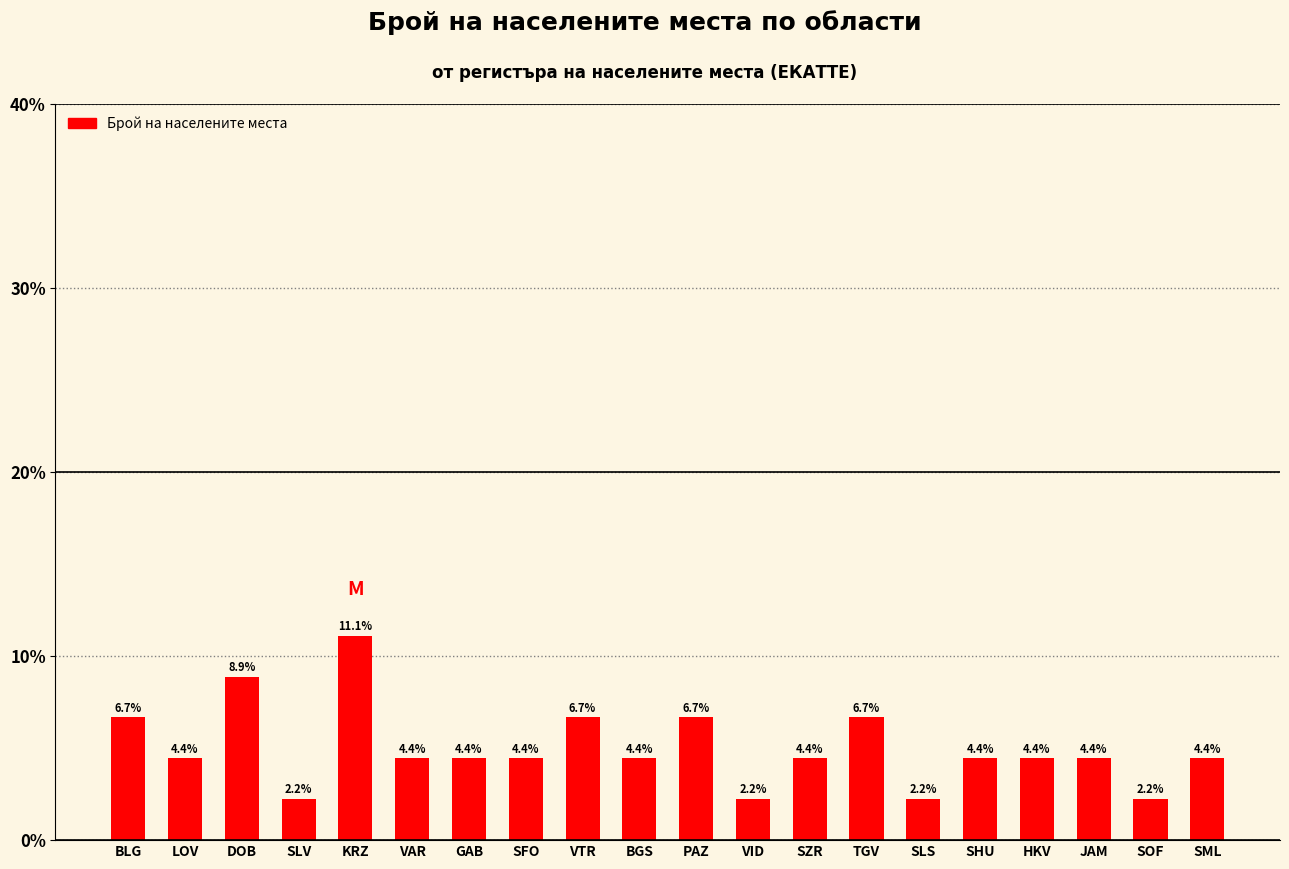

What is the difference between the second highest and second lowest values?

6.7